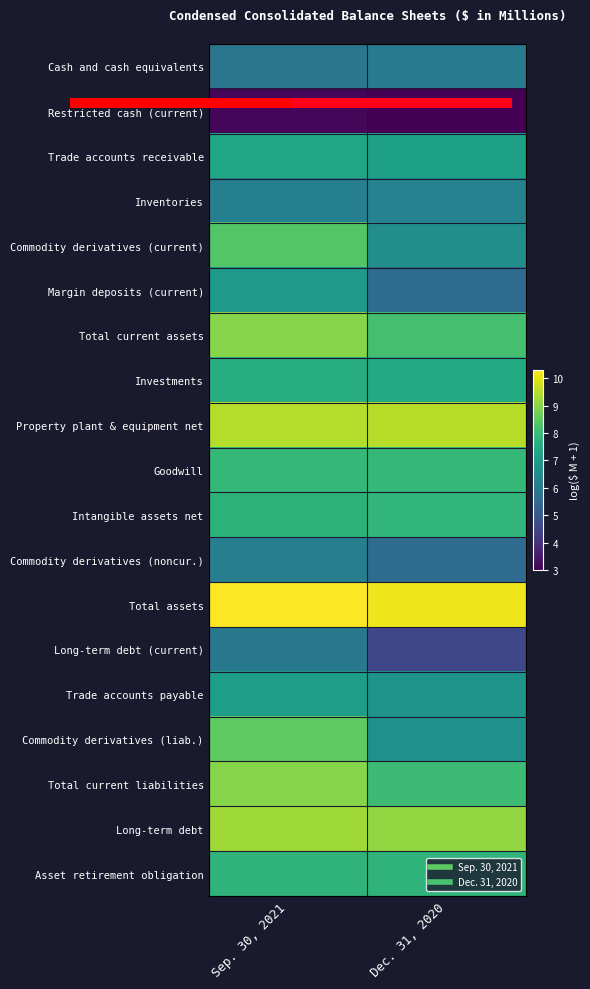

How many distinct data groups are displayed?

19